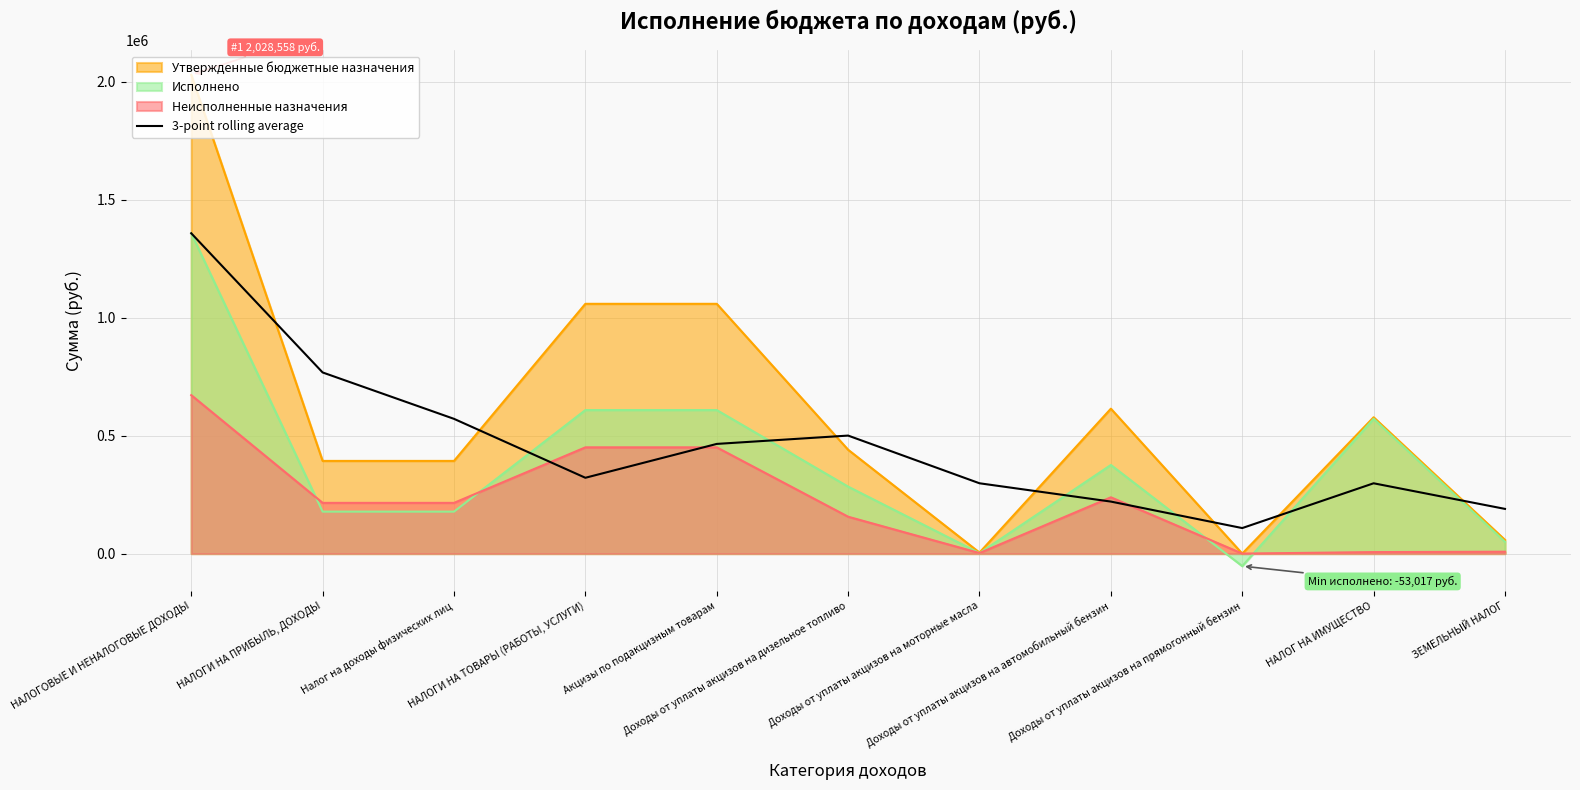

True or false: the data shows 321263.2 at НАЛОГИ НА ТОВАРЫ (РАБОТЫ, УСЛУГИ).

True